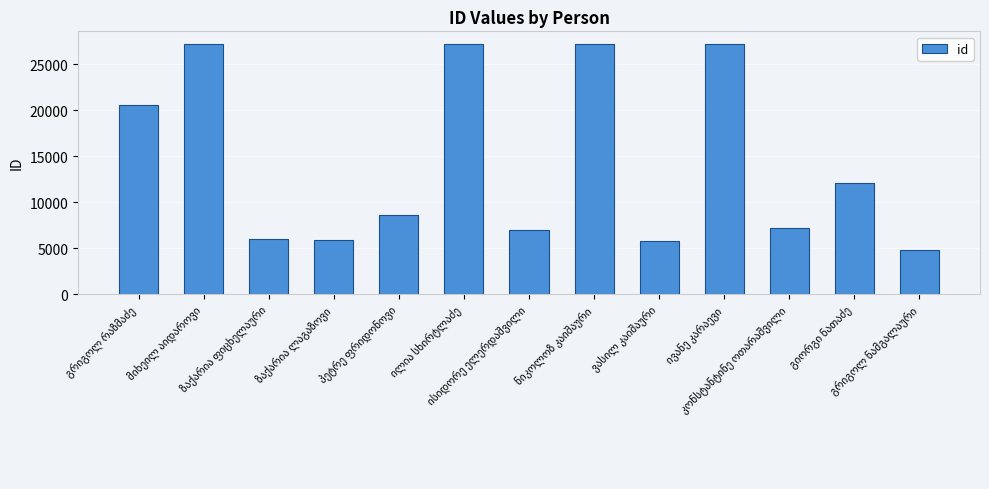

What is the greatest value displayed?

27221